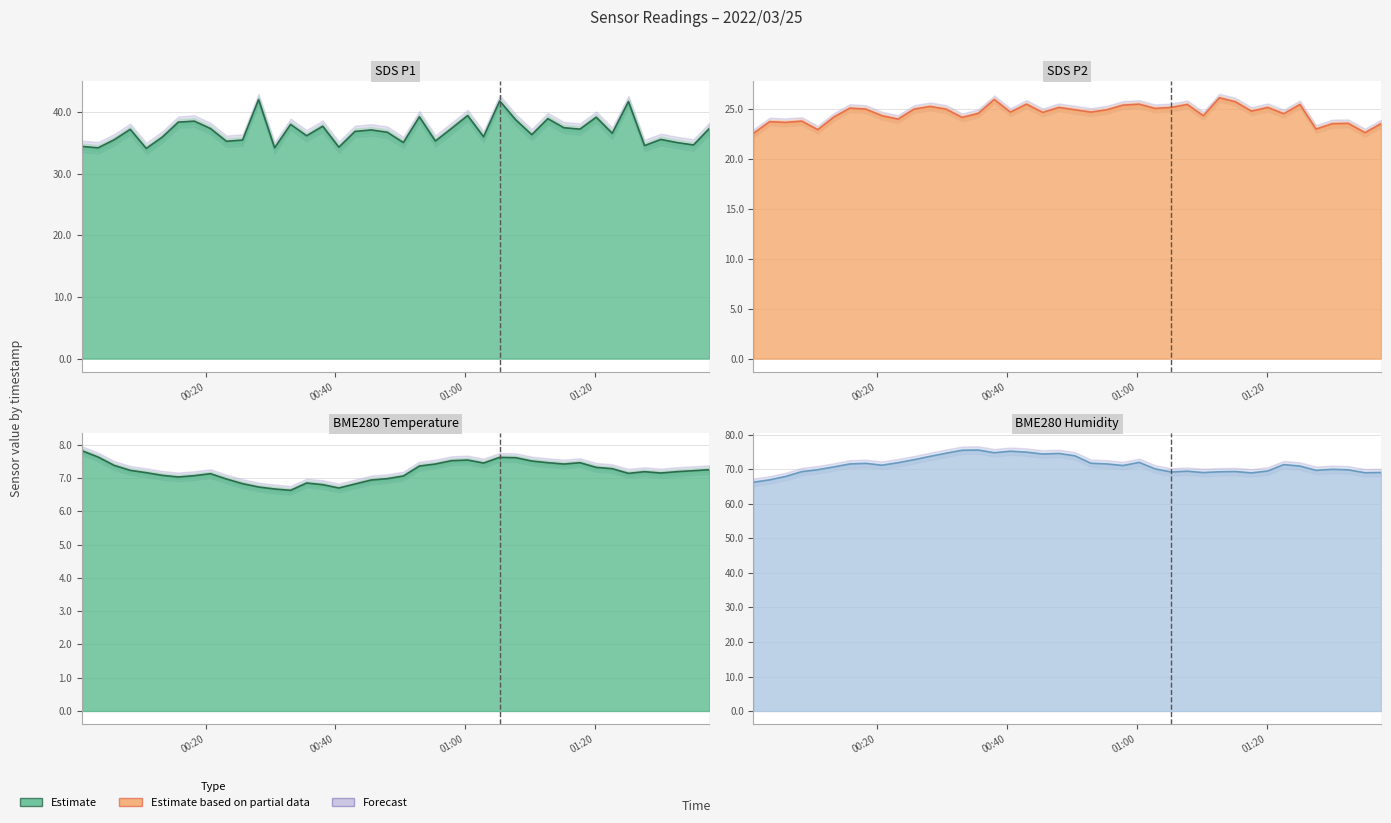

At how many categories does at least one series exceed 25?

40